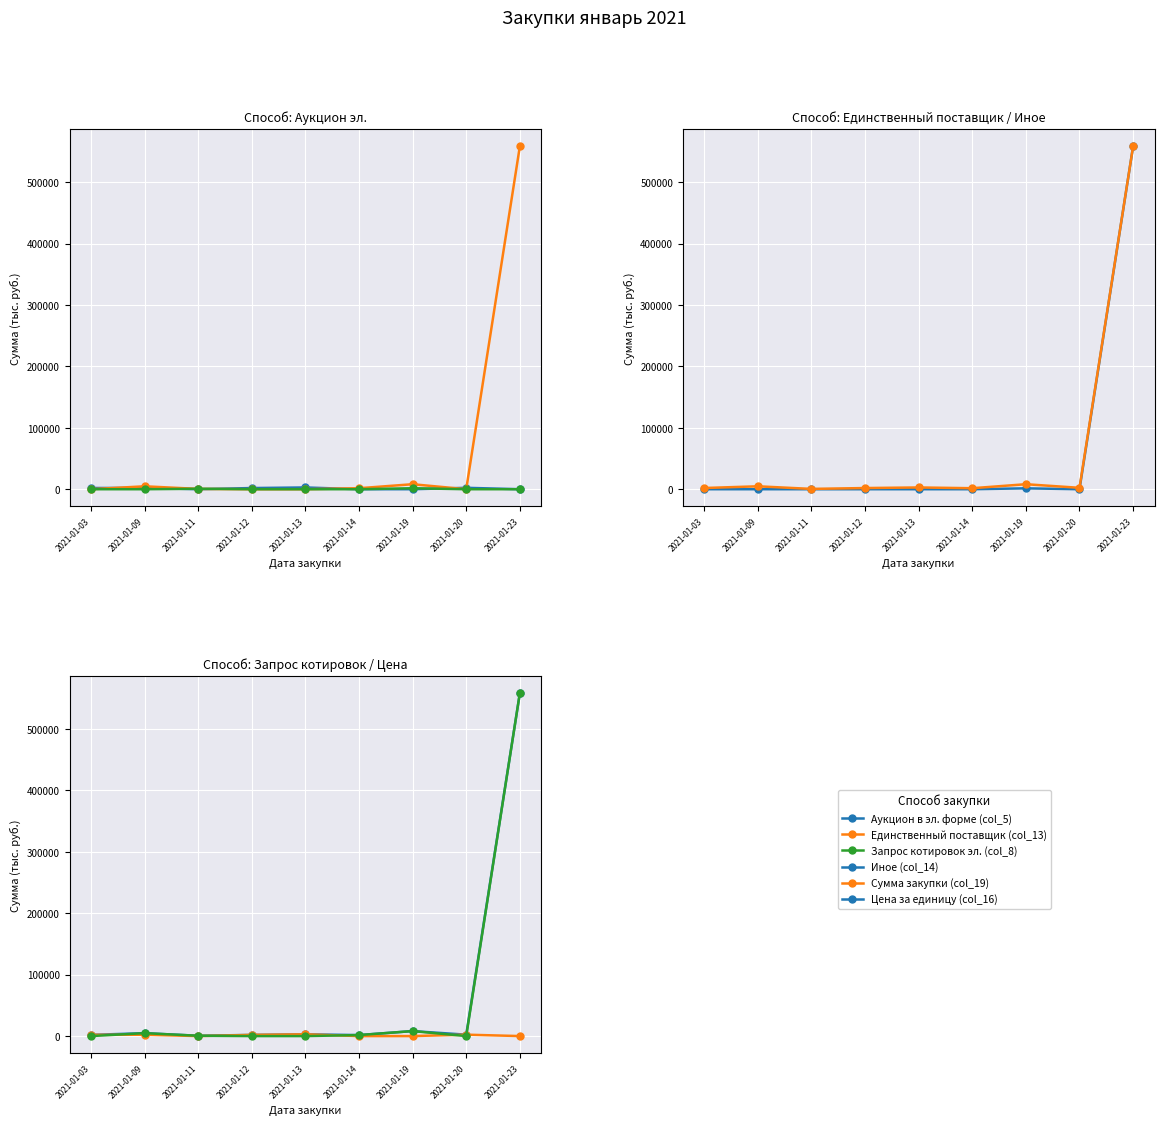

Read the Сумма закупки (col_19) value at 2021-01-09.

4734.6